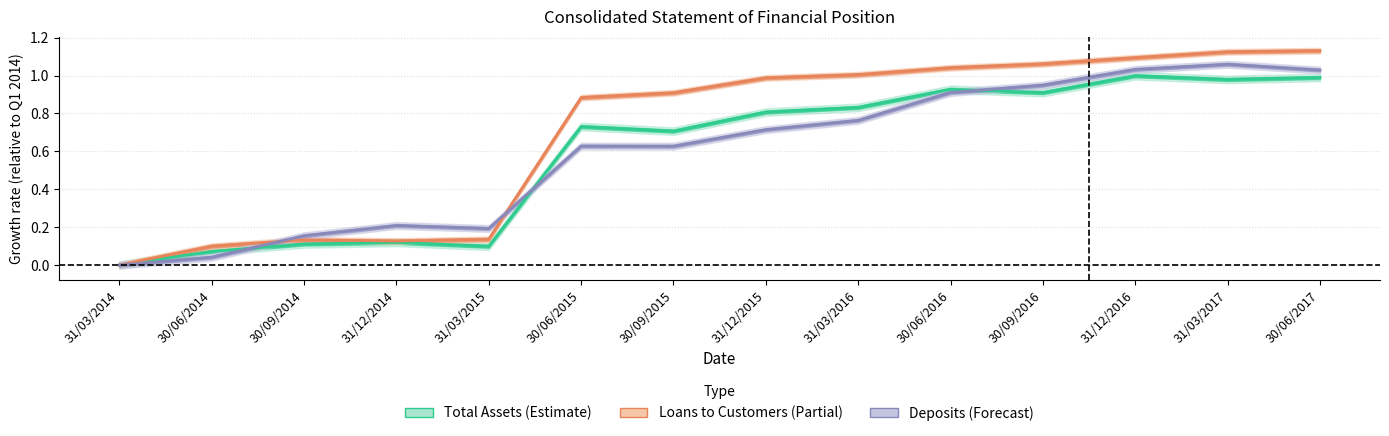

Does the chart have visible grid lines?

Yes